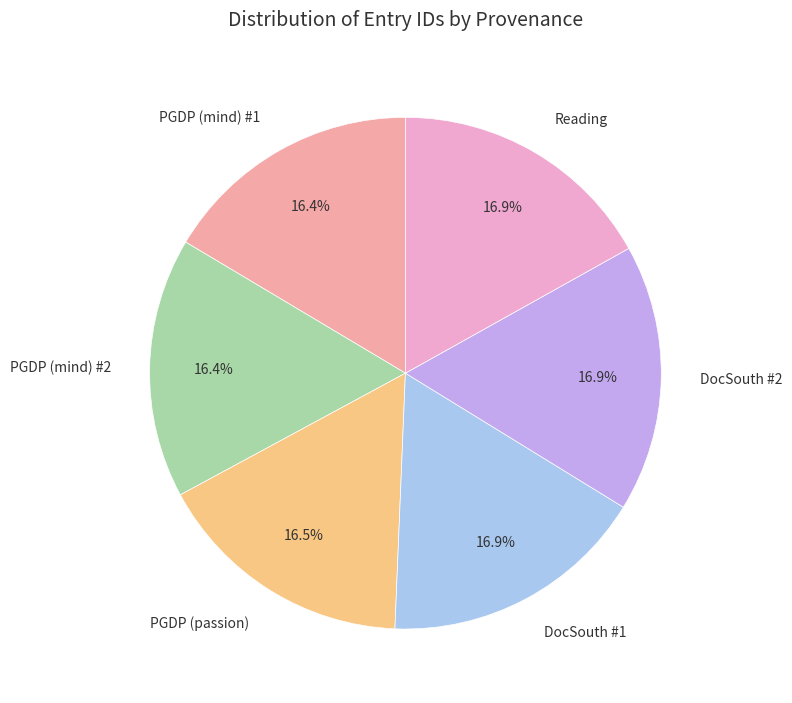

Is there a majority slice in this chart?

No